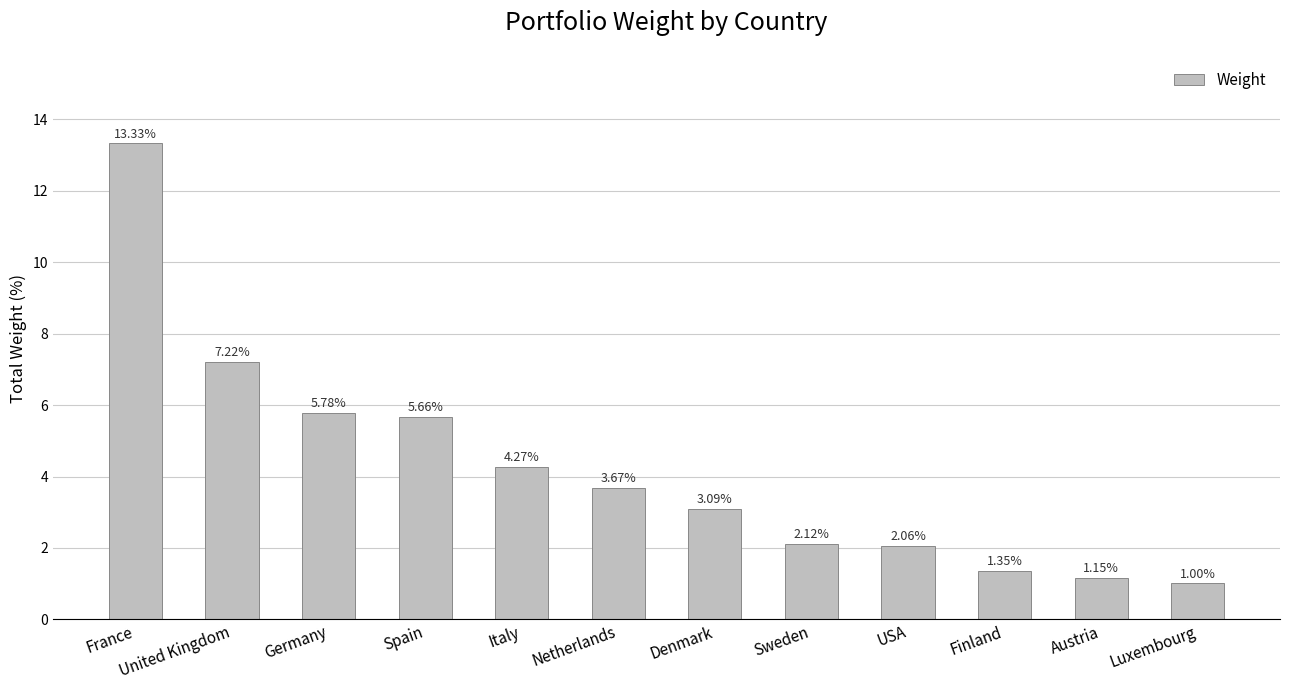

List the labels in order of value, largest first.

France, United Kingdom, Germany, Spain, Italy, Netherlands, Denmark, Sweden, USA, Finland, Austria, Luxembourg